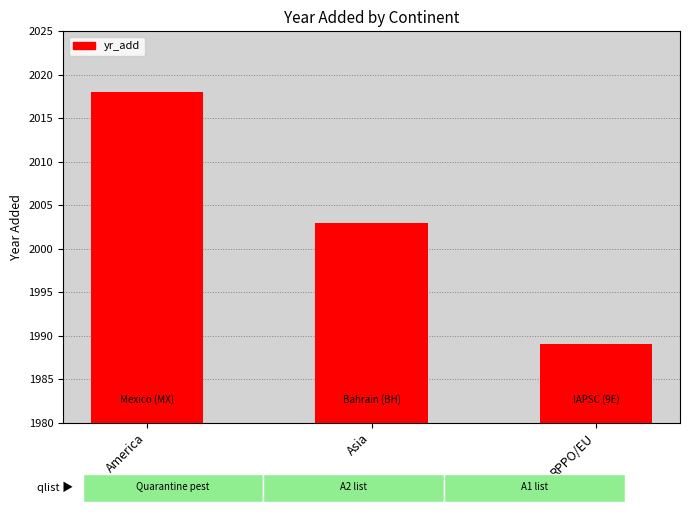

Count the number of categories in the chart.

3